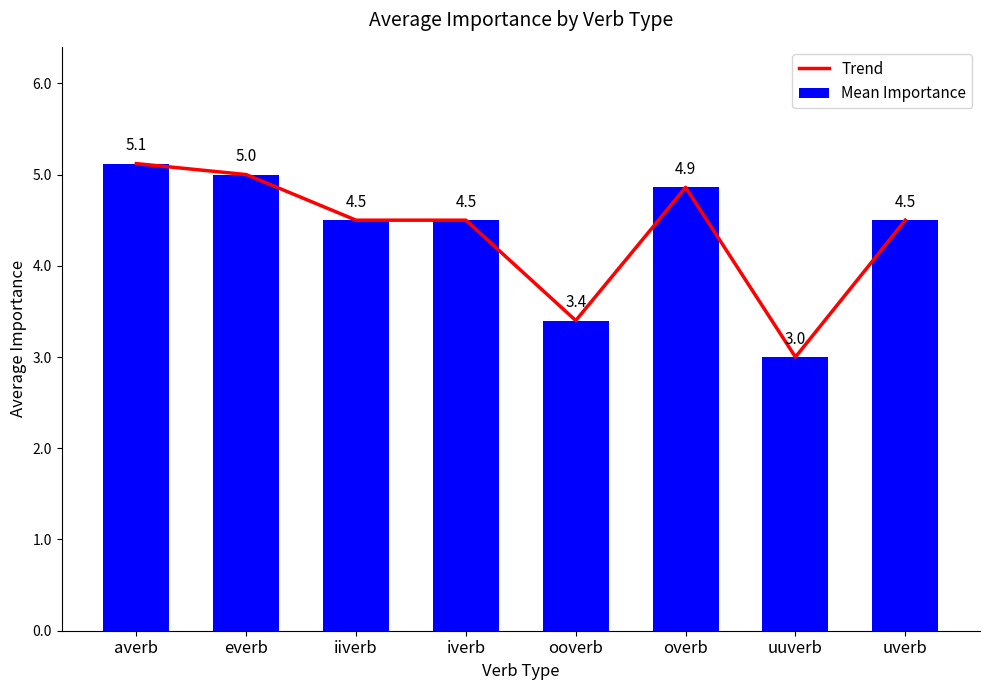

What position from the right is iiverb?

6